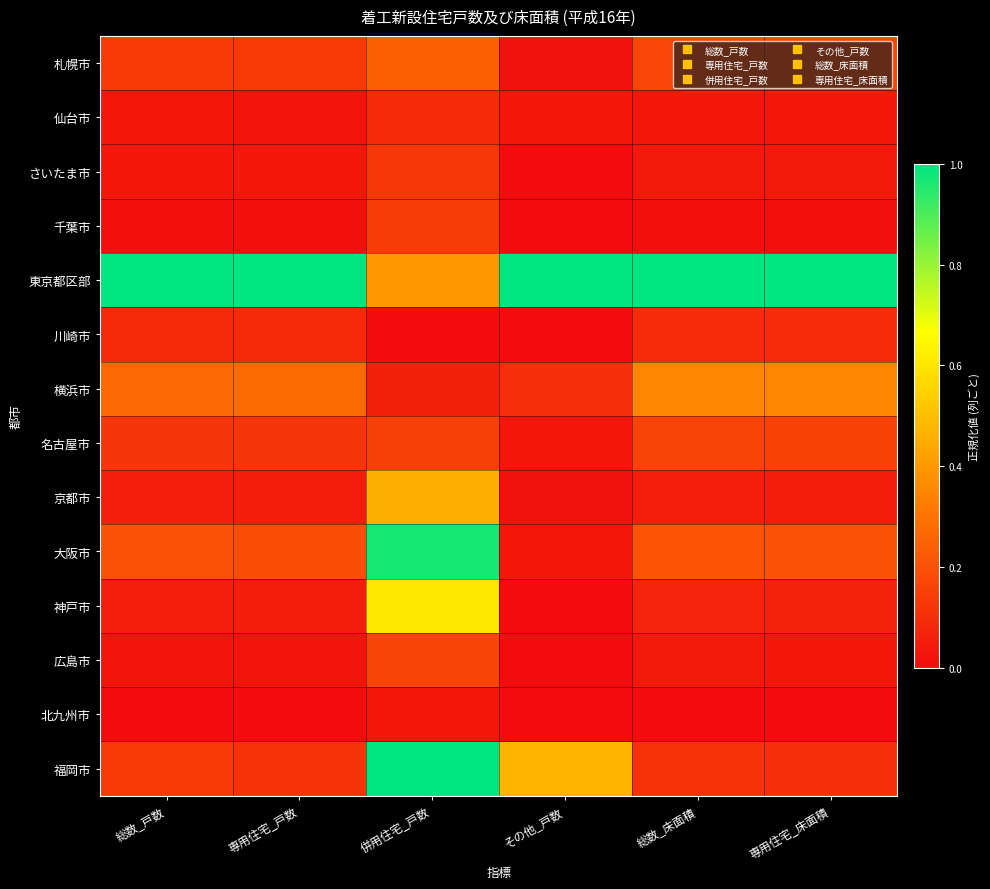

At how many categories does at least one series exceed 0?

6